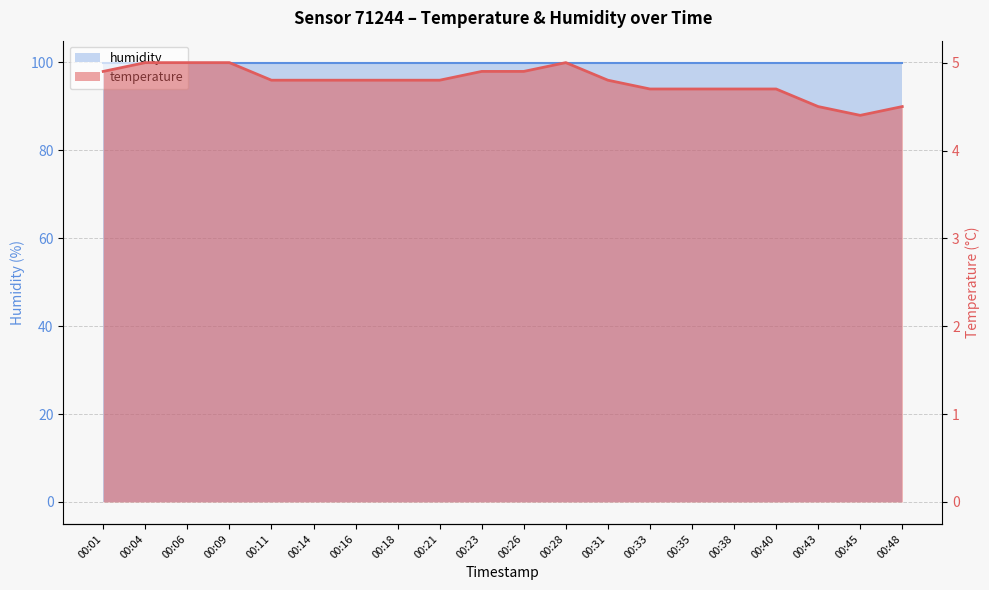

Does the chart display data point markers on the line(s)?

No